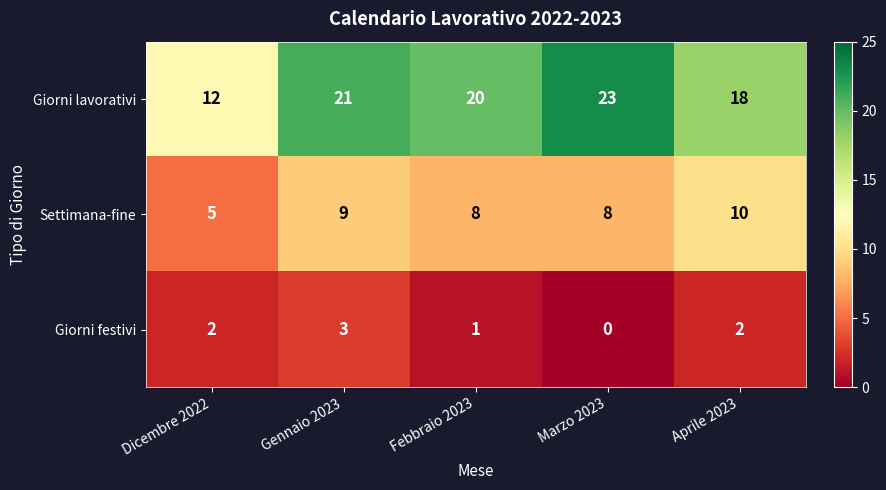

At which category is the sum across all series the highest?

Gennaio 2023